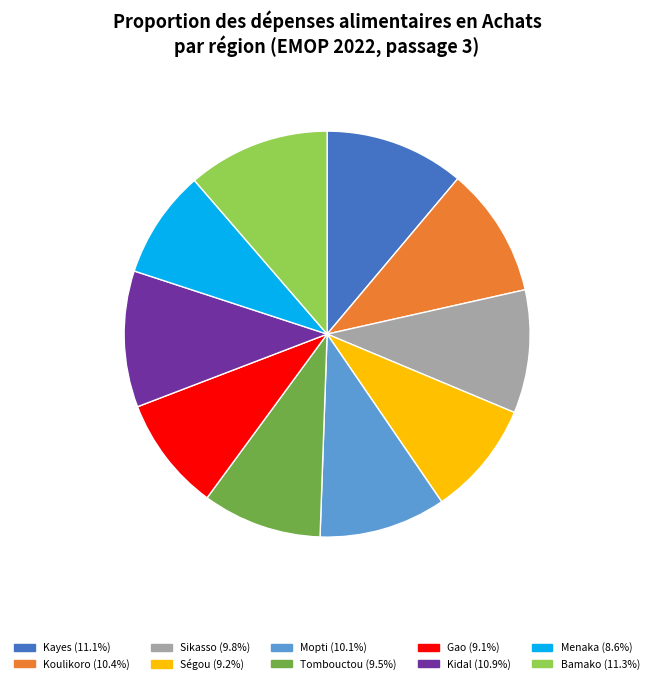

How many slices are in this pie chart?

10